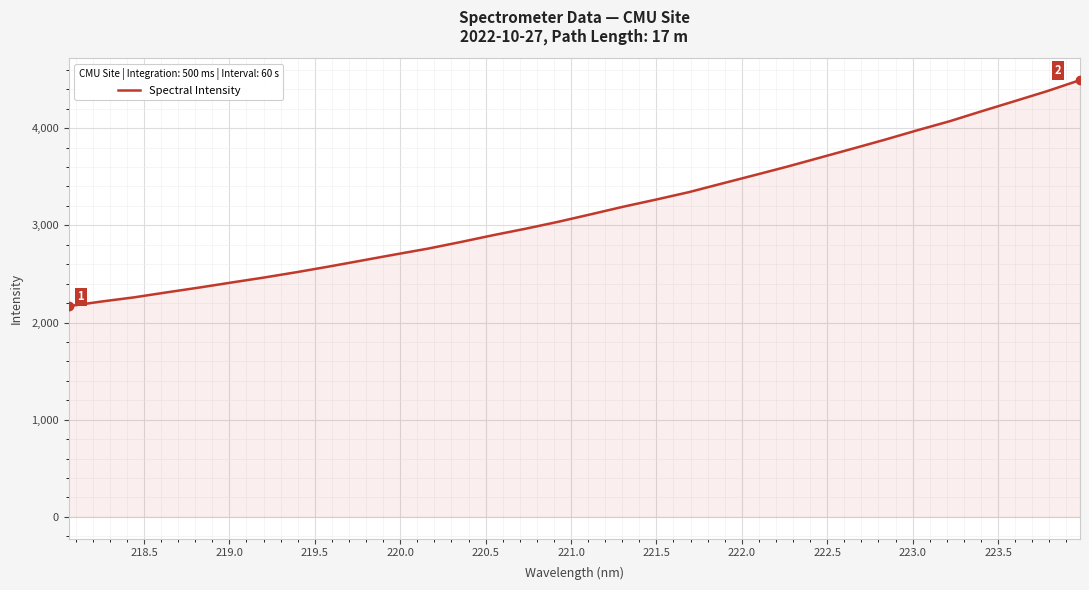

What is the difference between the maximum and minimum values?

2326.4